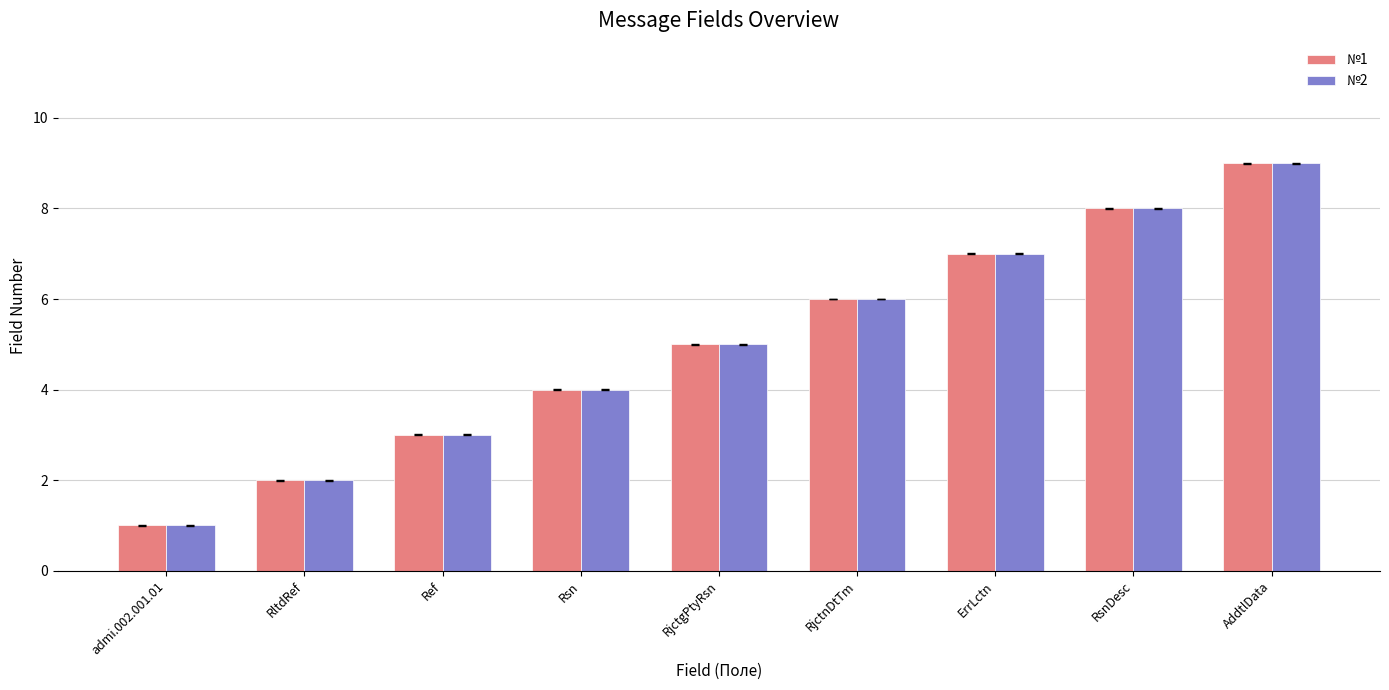

List the labels in order of №2 value, smallest first.

admi.002.001.01, RltdRef, Ref, Rsn, RjctgPtyRsn, RjctnDtTm, ErrLctn, RsnDesc, AddtlData